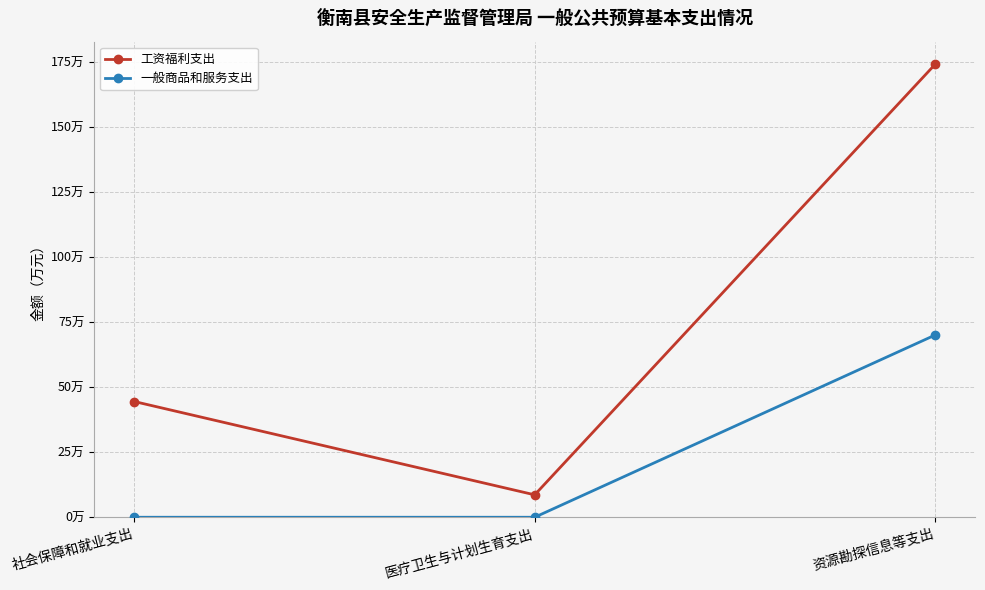

What position from the left is 资源勘探信息等支出?

3